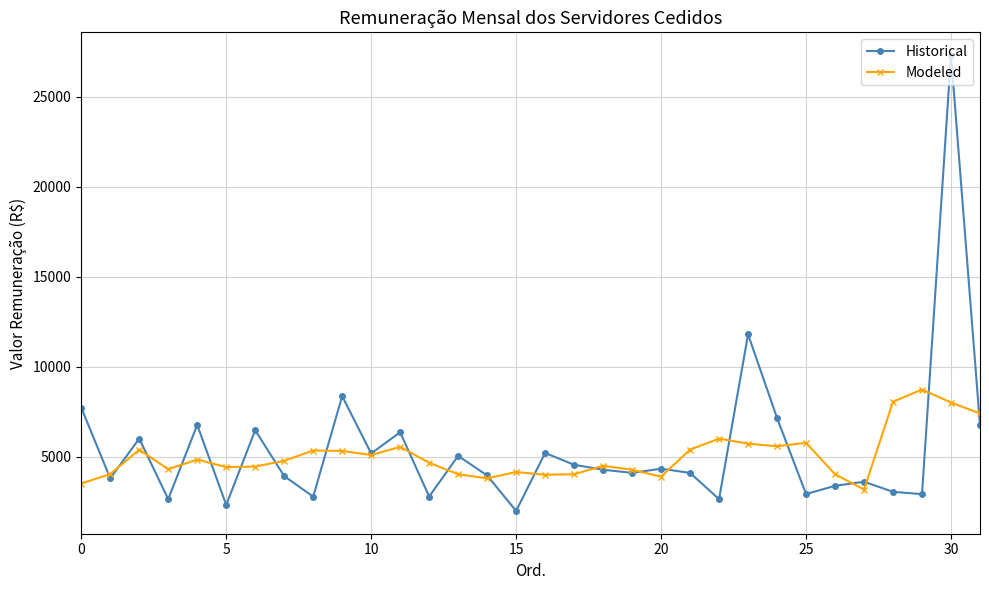

What is the highest value of the Historical series?

27309.5